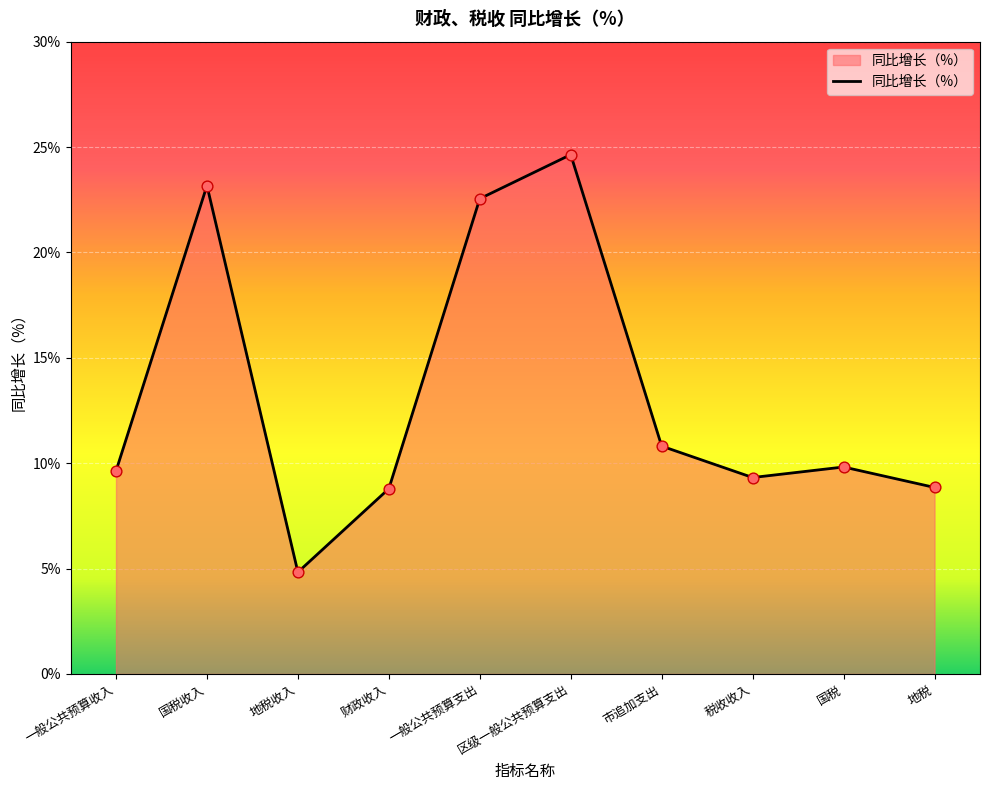

What is the ratio of the value at 国税收入 to the value at 国税?

2.4